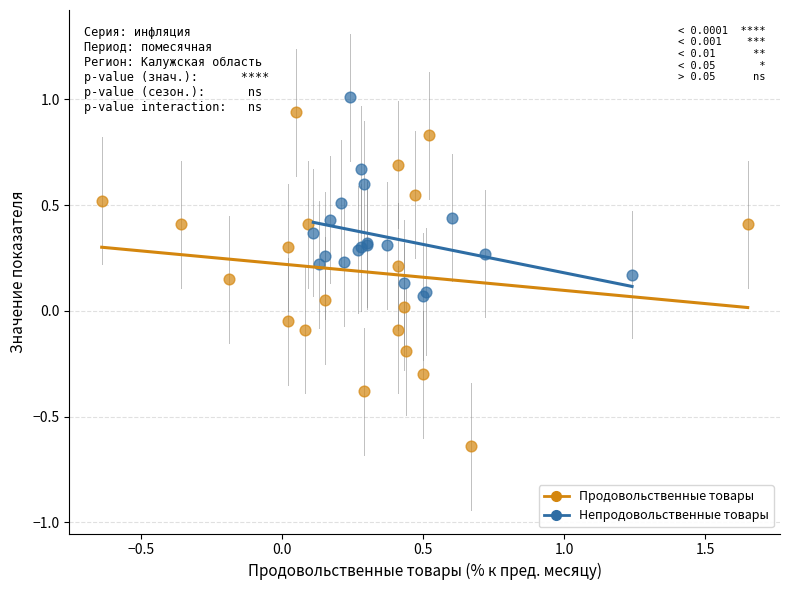

Which series reaches the minimum Y coordinate?

Продовольственные товары